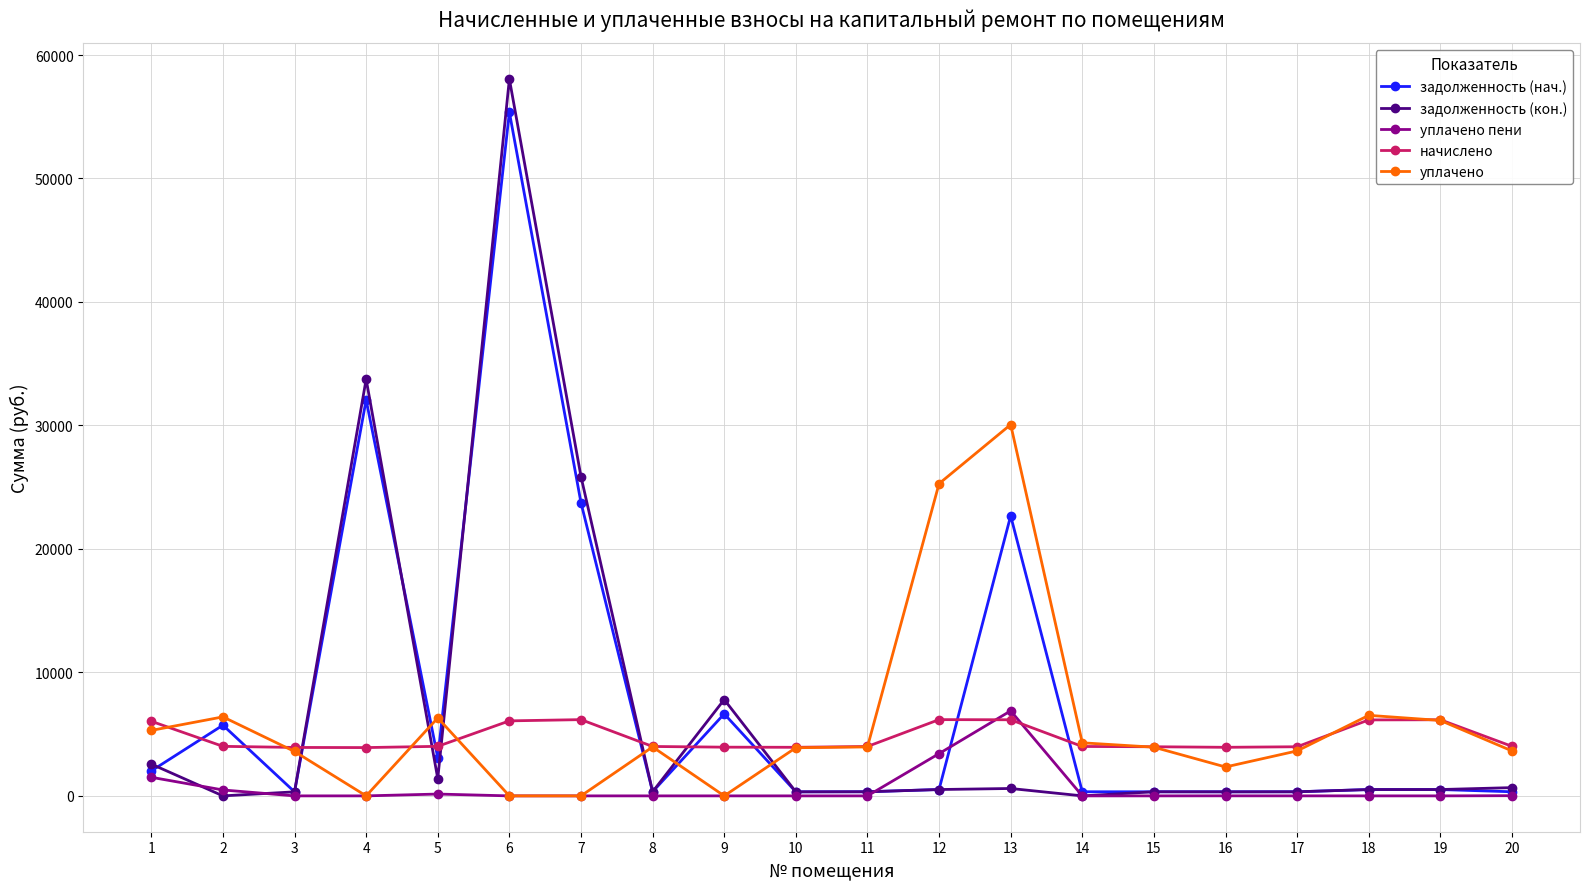

At which category is the sum across all series the highest?

6